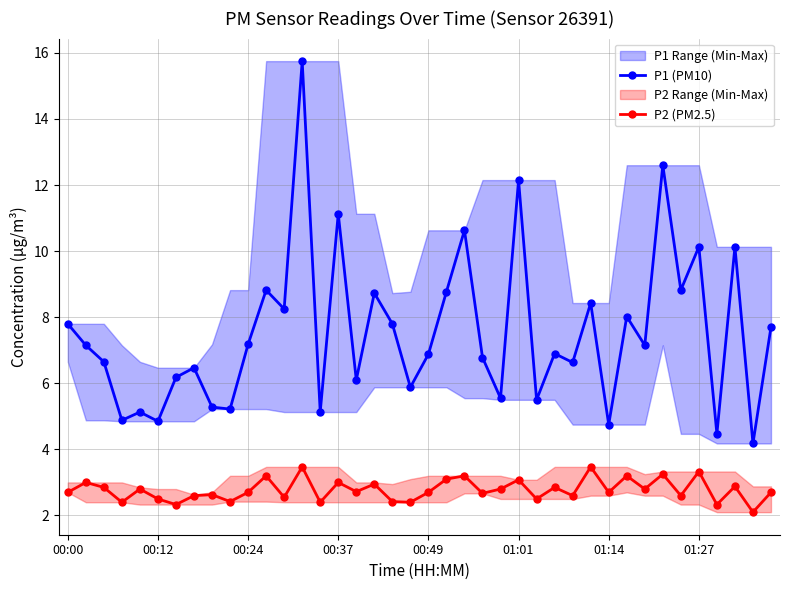

What is the average value of the P1 (PM10) series?

7.5